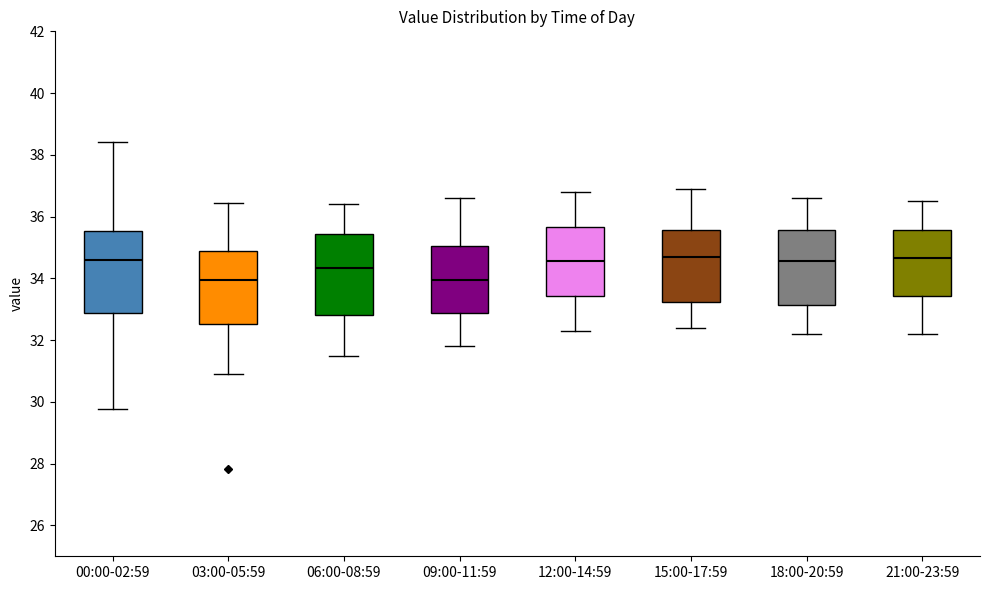

Reading left to right, transcribe this box plot: for each box, give where its median line is, the range the box spans, and where its two whiskers end, as read against the y-axis. The values are not printed on the chart, so give them approximately, as read against the axis.

00:00-02:59: median 34.6, box 32.8 to 35.6, whiskers 29.8 to 38.4
03:00-05:59: median 34.0, box 32.6 to 34.8, whiskers 31.0 to 36.4
06:00-08:59: median 34.4, box 32.8 to 35.4, whiskers 31.6 to 36.4
09:00-11:59: median 34.0, box 32.8 to 35.0, whiskers 31.8 to 36.6
12:00-14:59: median 34.6, box 33.4 to 35.6, whiskers 32.4 to 36.8
15:00-17:59: median 34.8, box 33.2 to 35.6, whiskers 32.4 to 37.0
18:00-20:59: median 34.6, box 33.2 to 35.6, whiskers 32.2 to 36.6
21:00-23:59: median 34.6, box 33.4 to 35.6, whiskers 32.2 to 36.6